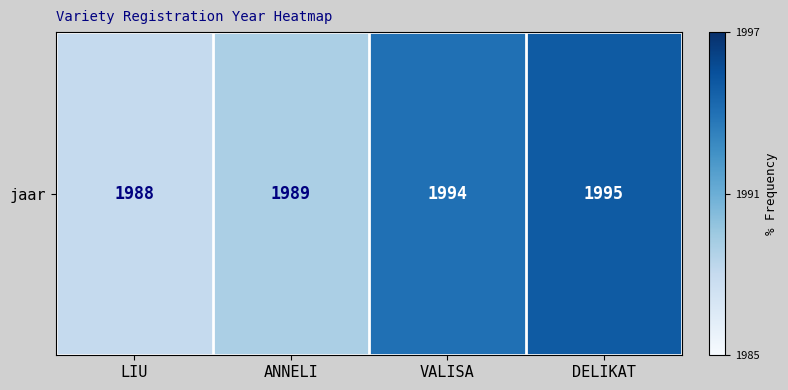

Count the values in the range 1989 to 1995.

3